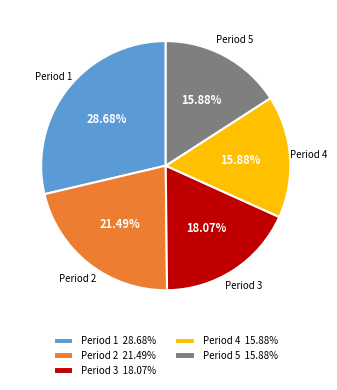

What is the total percentage of Period 4 and Period 2?

37.4%